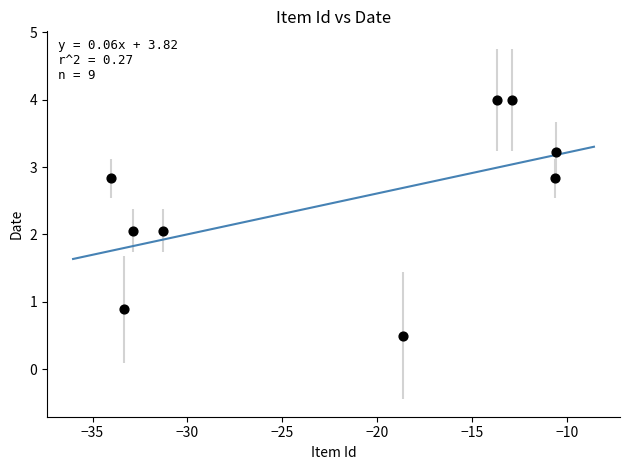

What is the average X value?

-22.0